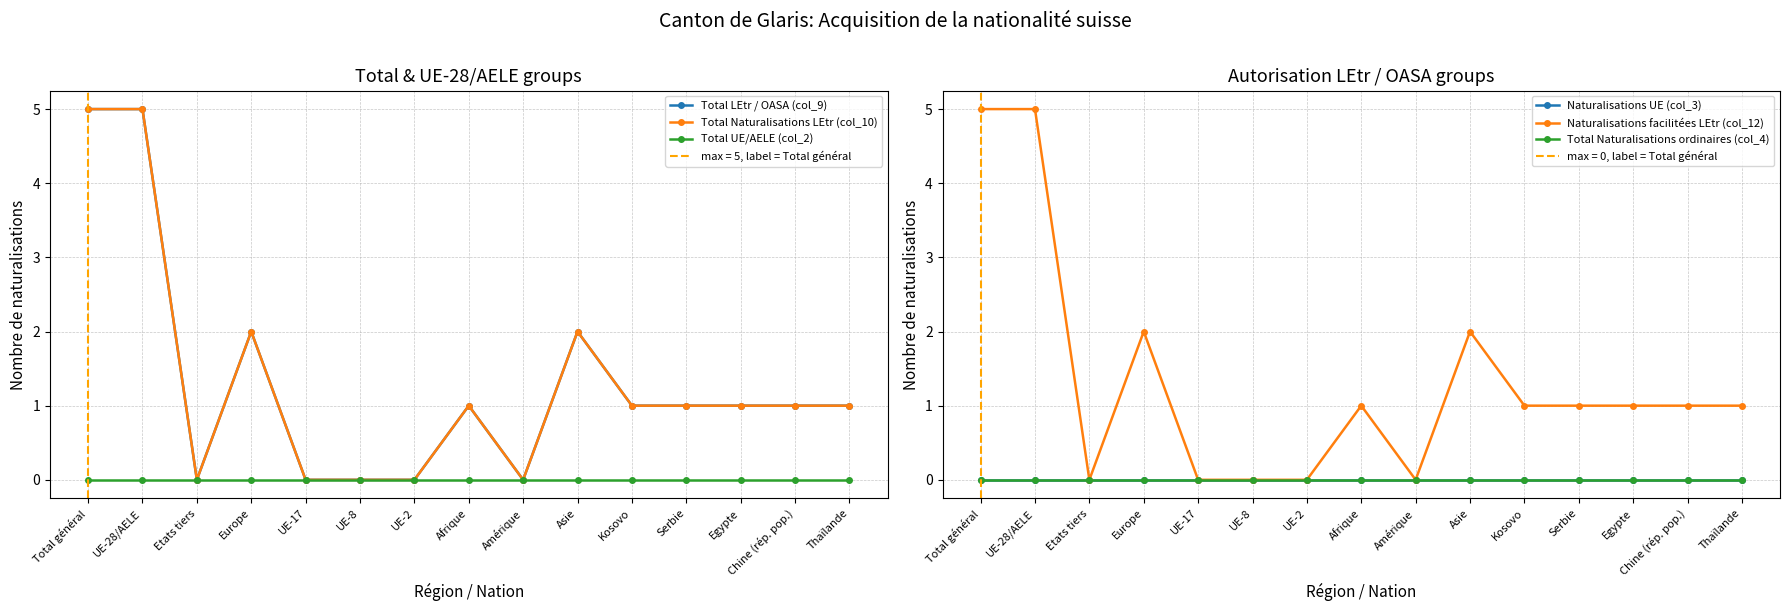

True or false: Total UE/AELE (col_2) has more than 0 points higher than both neighbors.

False